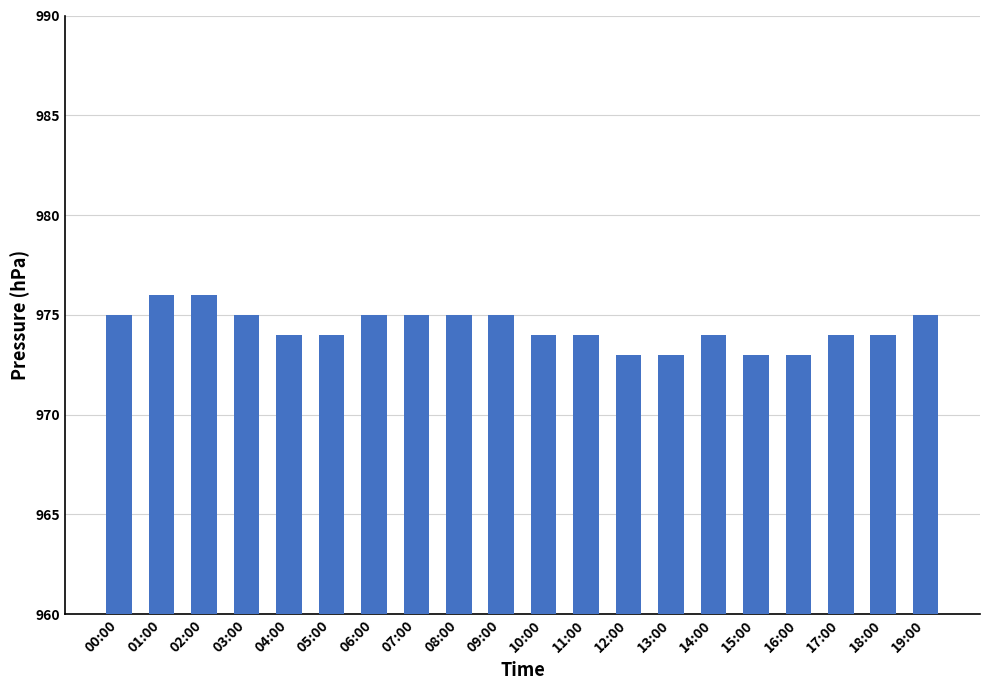

Approximately how many times larger is the value at 15:00 compared to 16:00?

1.0